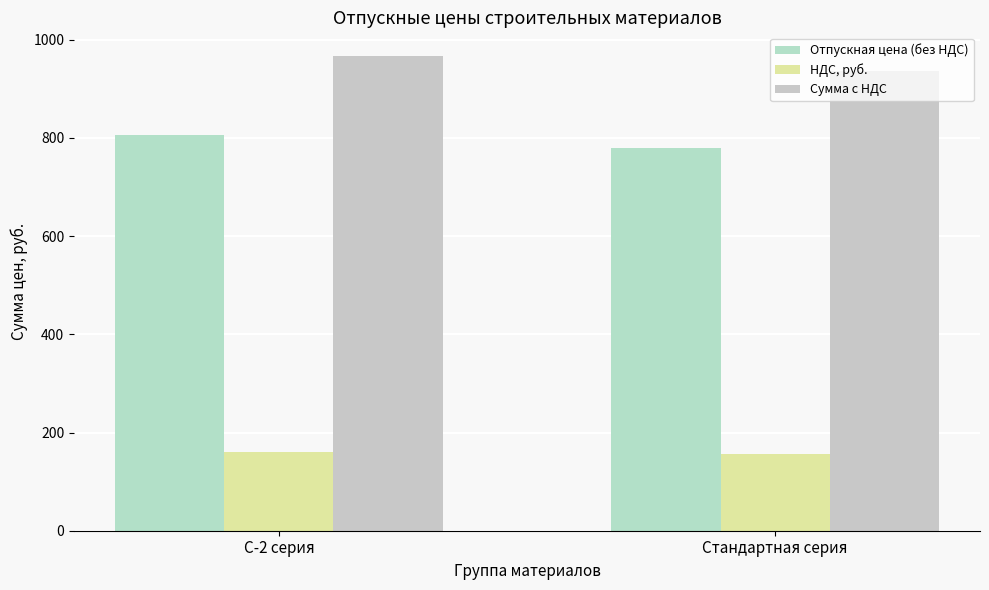

What are all the series names shown in the legend?

Отпускная цена (без НДС), НДС, руб., Сумма с НДС